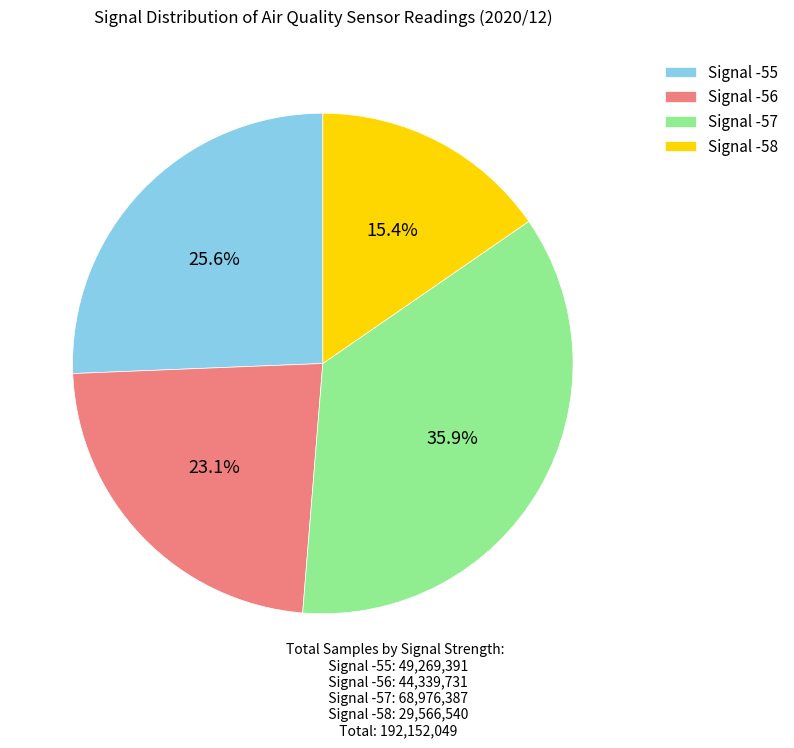

How many slices are in this pie chart?

4